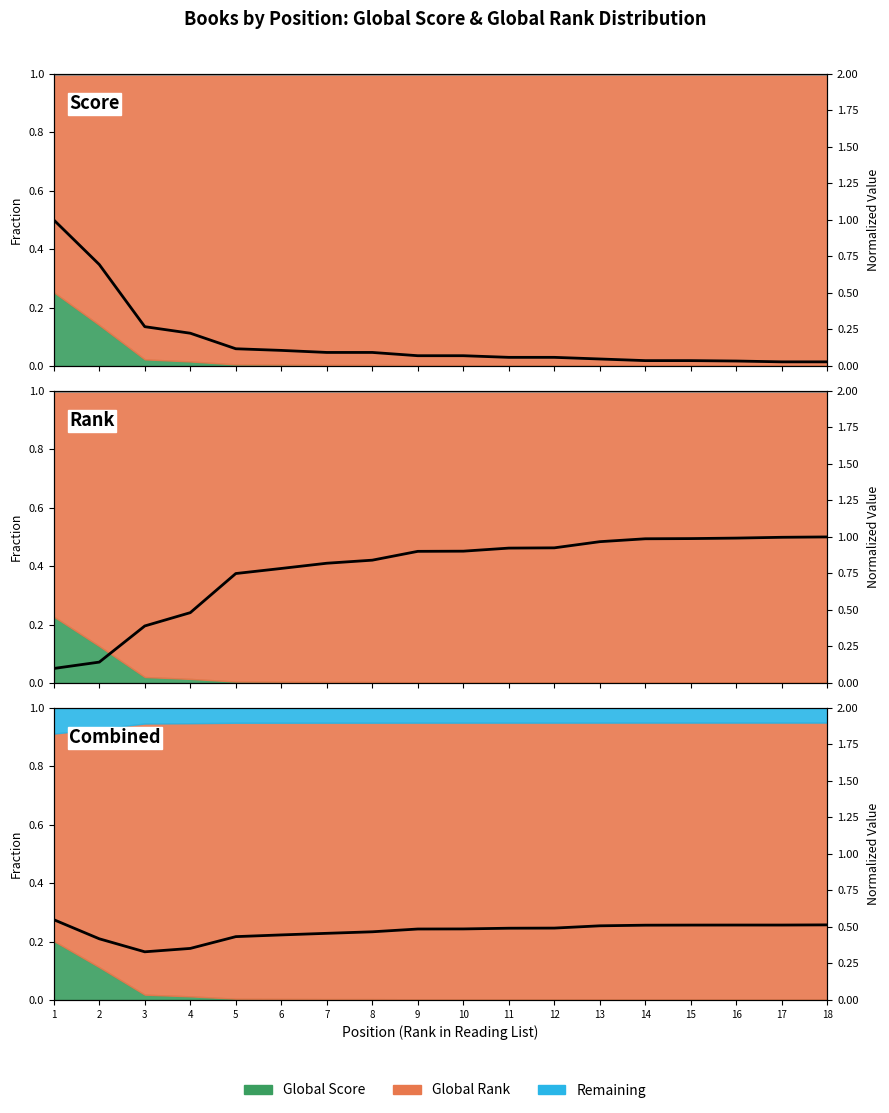

How many values are between 0 and 1?

18